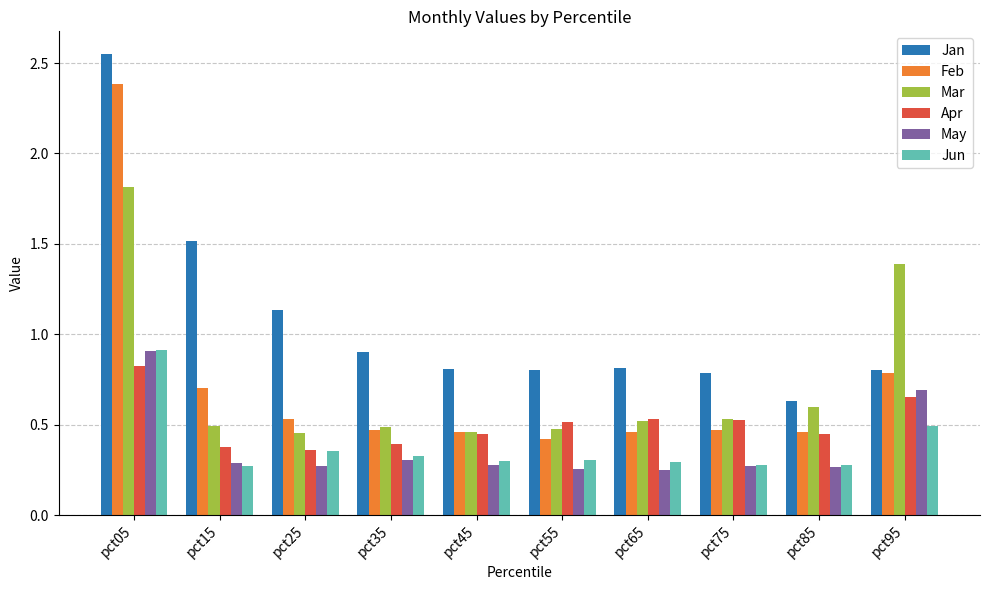

At which label does Mar reach its peak?

pct05